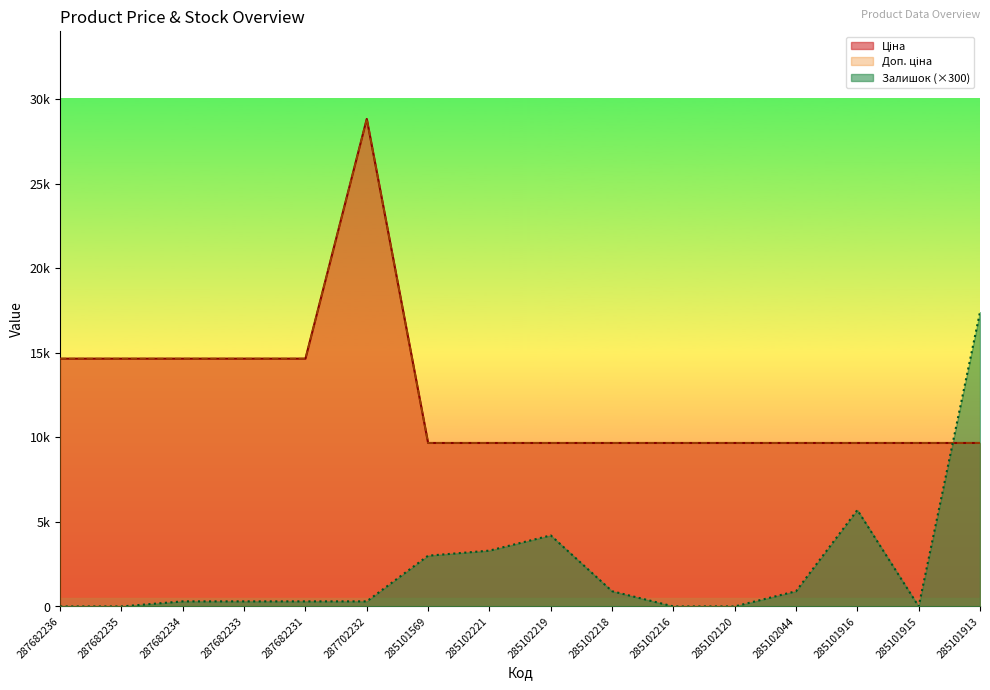

What is the label of the 6th point from the left?

287702232